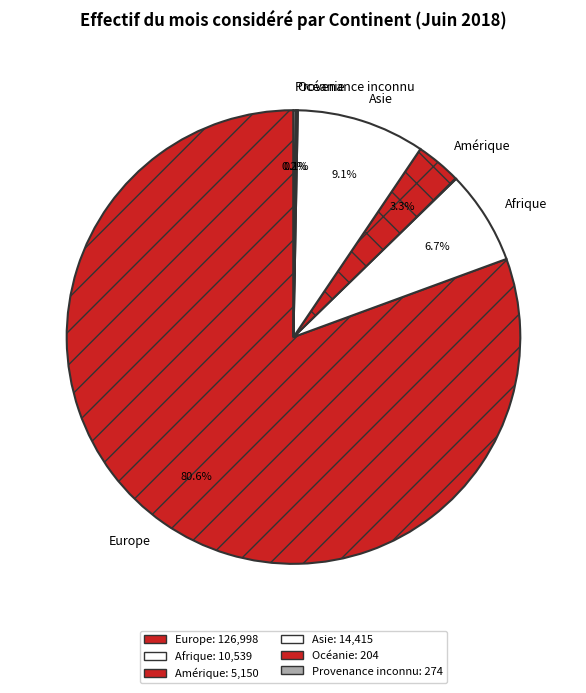

What is the total percentage of Asie and Europe?

89.7%